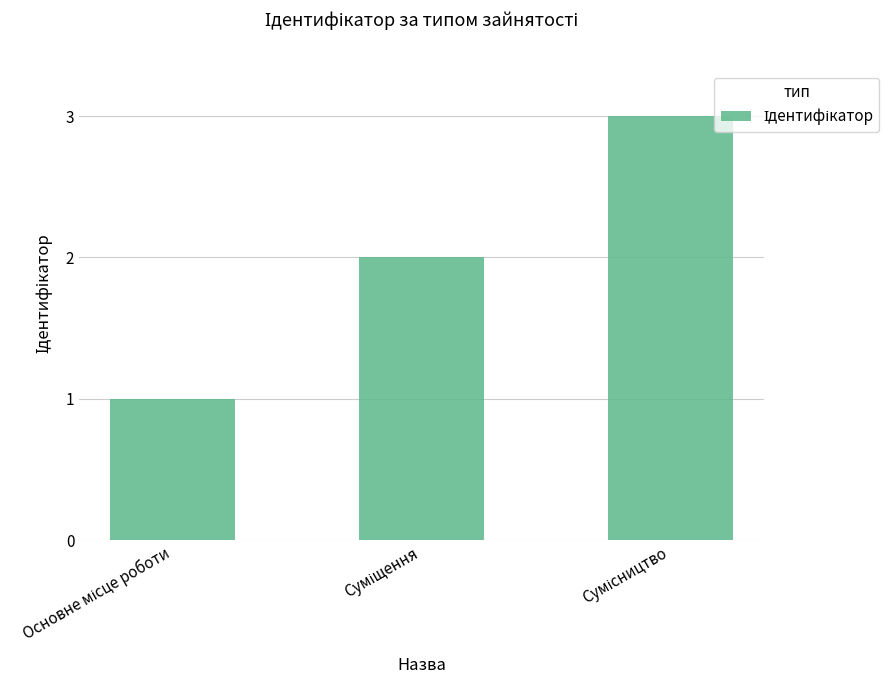

Are the bars horizontal?

No